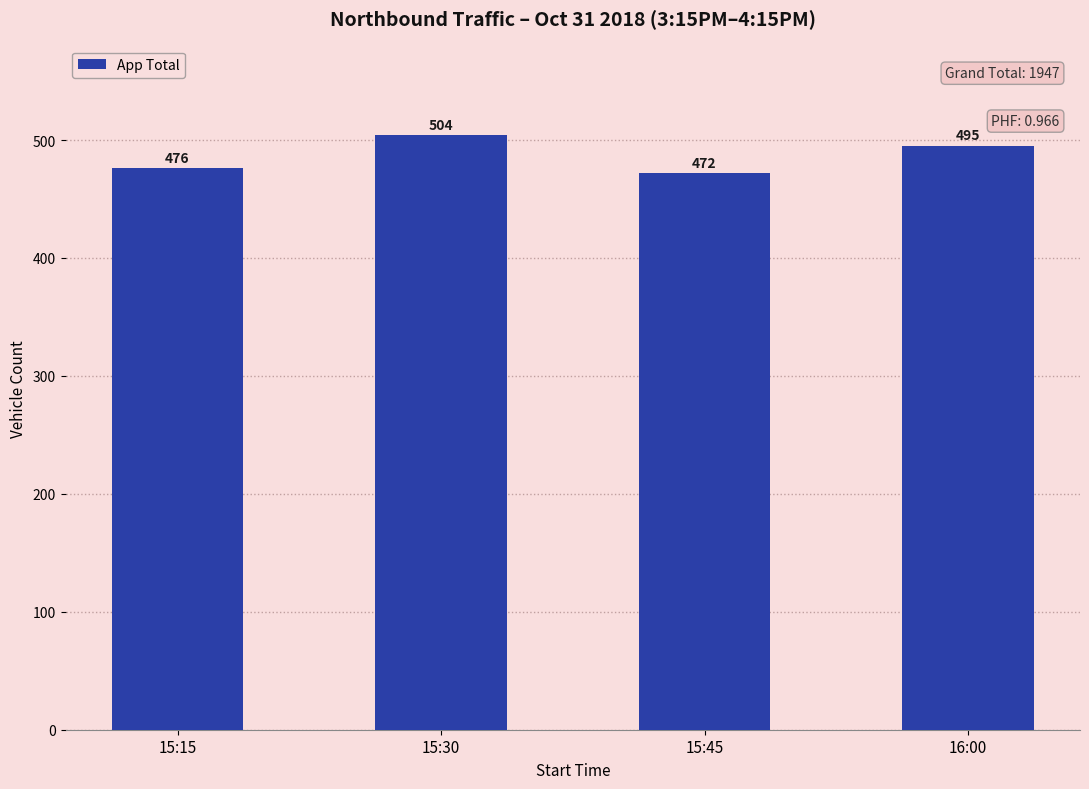

At which label is the value closest to 488?

16:00